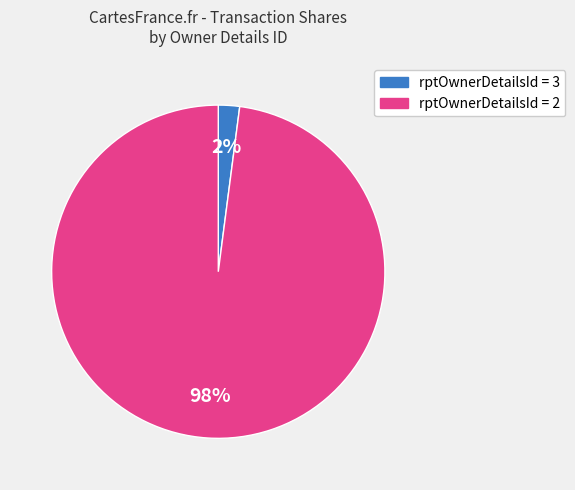

Count the number of slices in the pie.

2